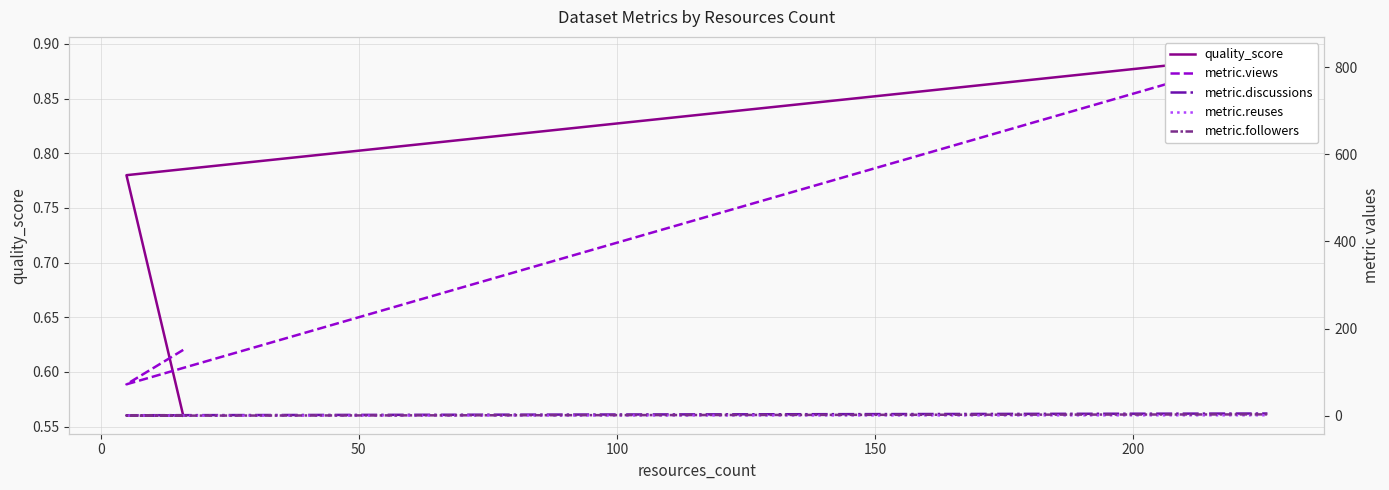

Count the number of categories in the chart.

3